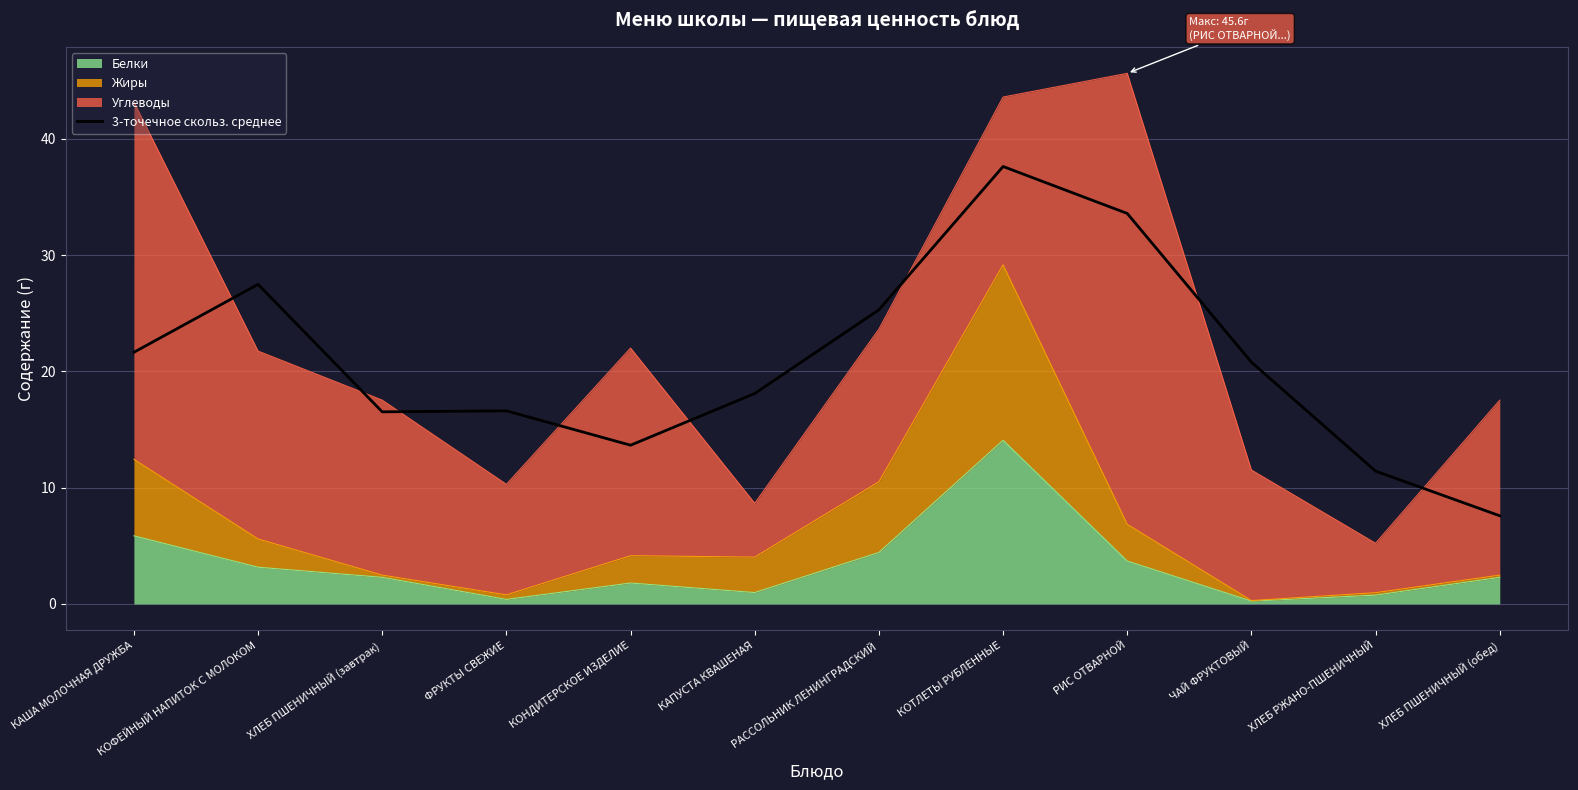

Where is the first local maximum?

КОФЕЙНЫЙ НАПИТОК С МОЛОКОМ